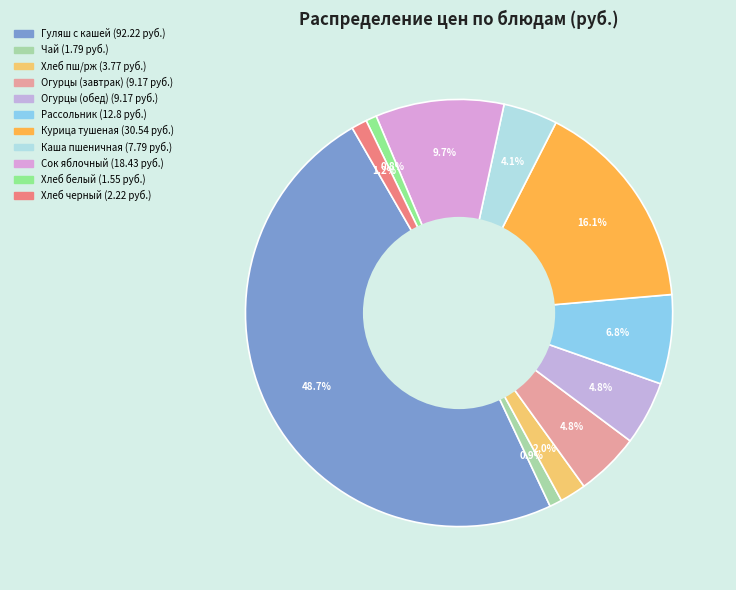

How many segments does this pie chart have?

11